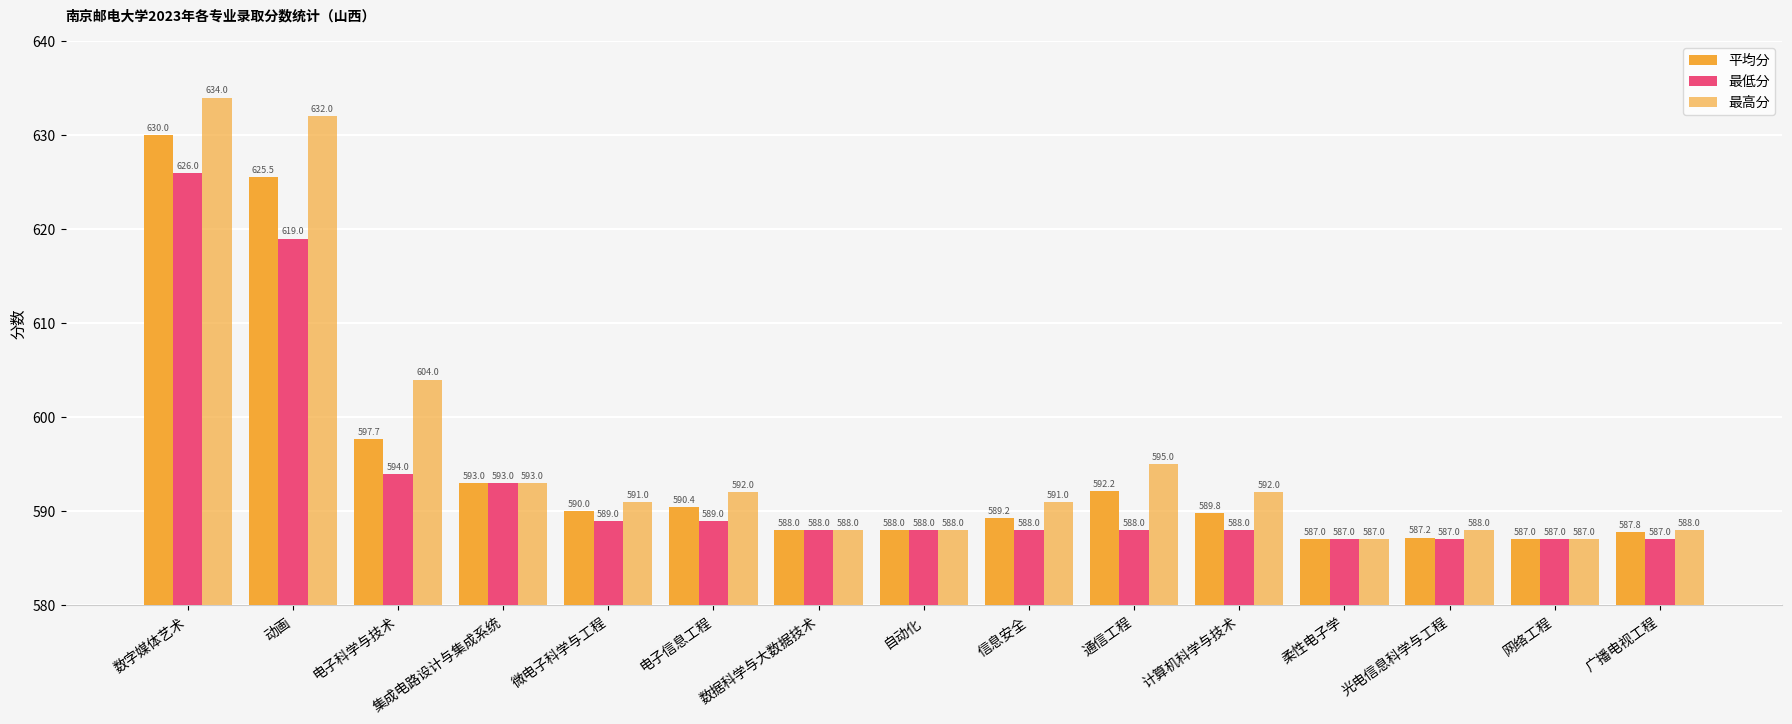

How many data points does each series have?

15